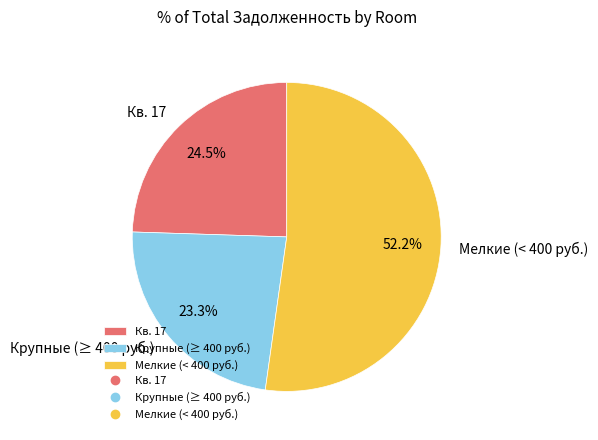

Rank the categories by value from highest to lowest.

Мелкие (< 400 руб.), Кв. 17, Крупные (≥ 400 руб.)